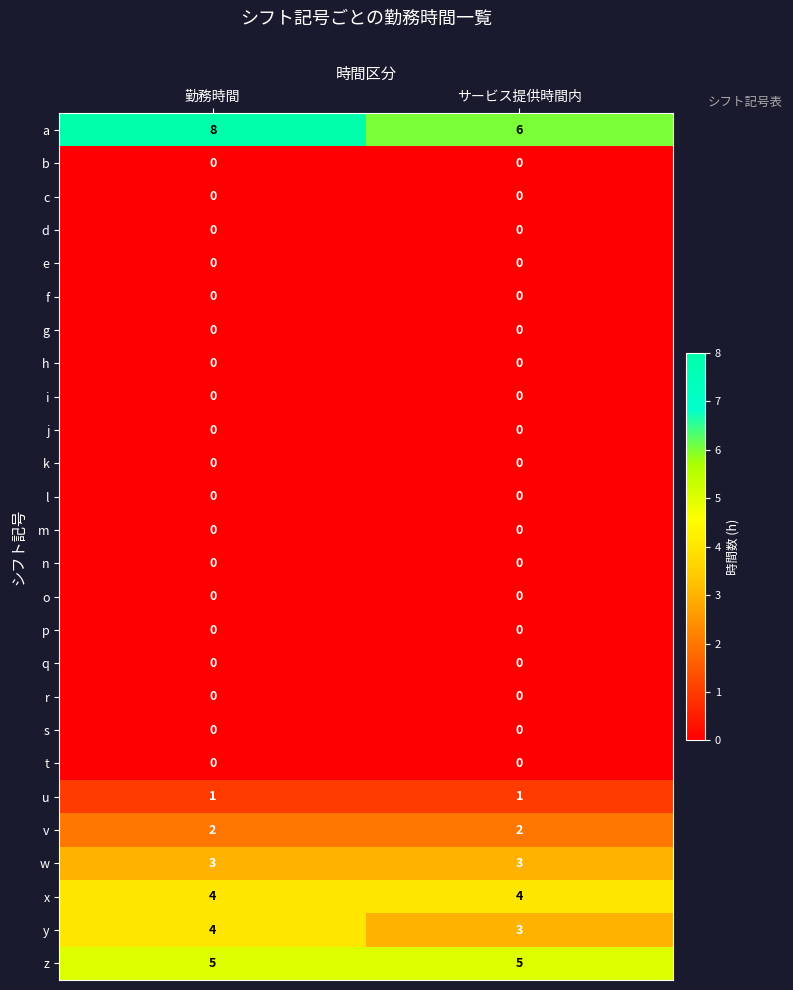

Which series has the largest total across all categories?

a